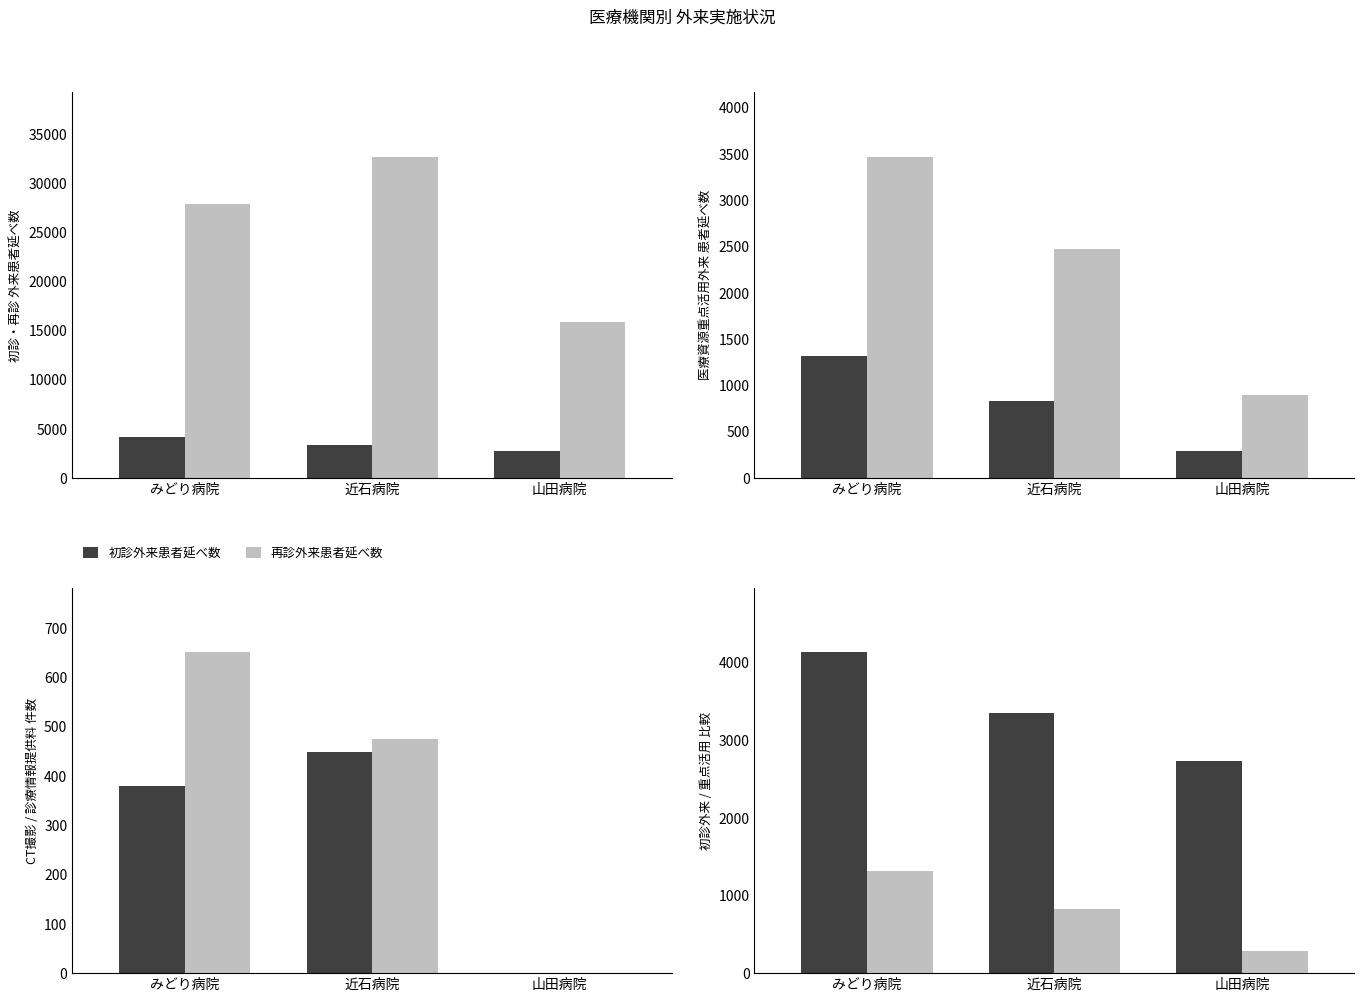

The value of 医療資源重点活用外来(初診) at みどり病院 is 1316. True or false?

True